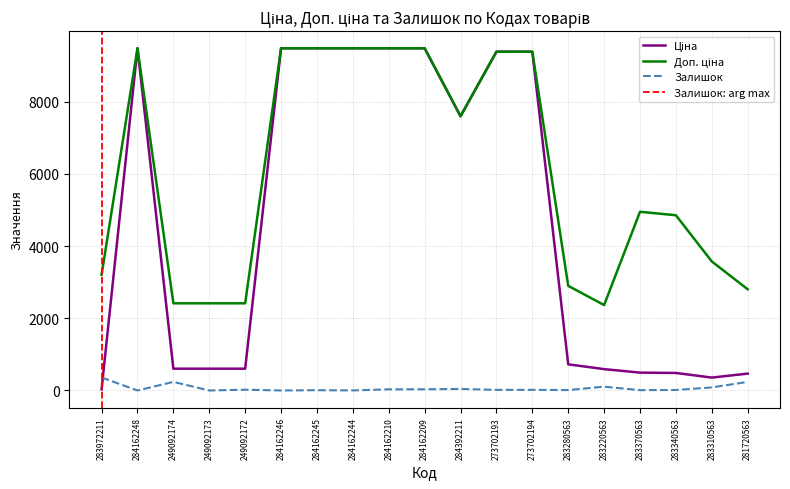

What is the approximate value of Залишок at 283220563?

106.0